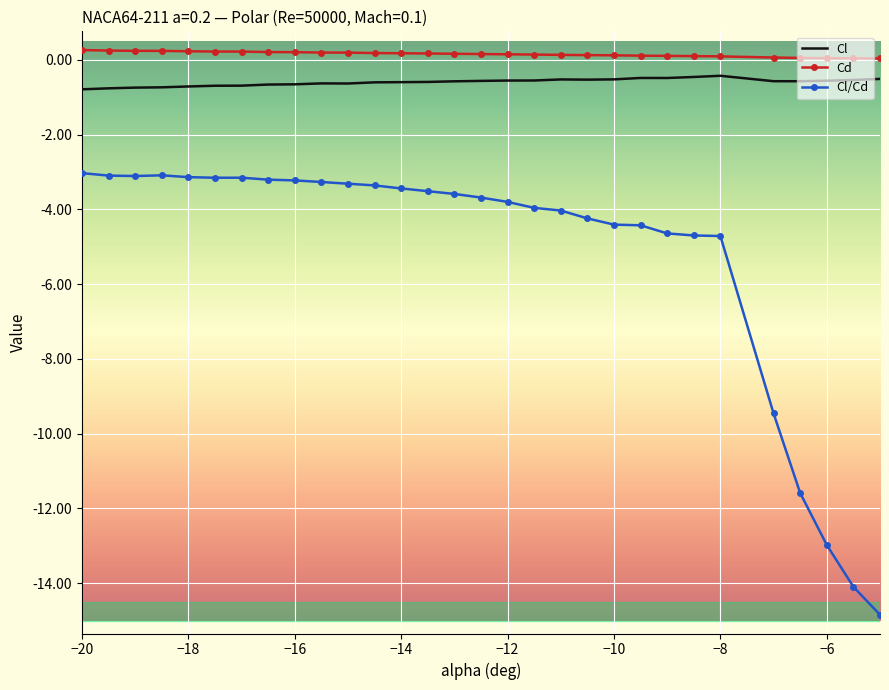

Which series has the largest total across all categories?

Cd